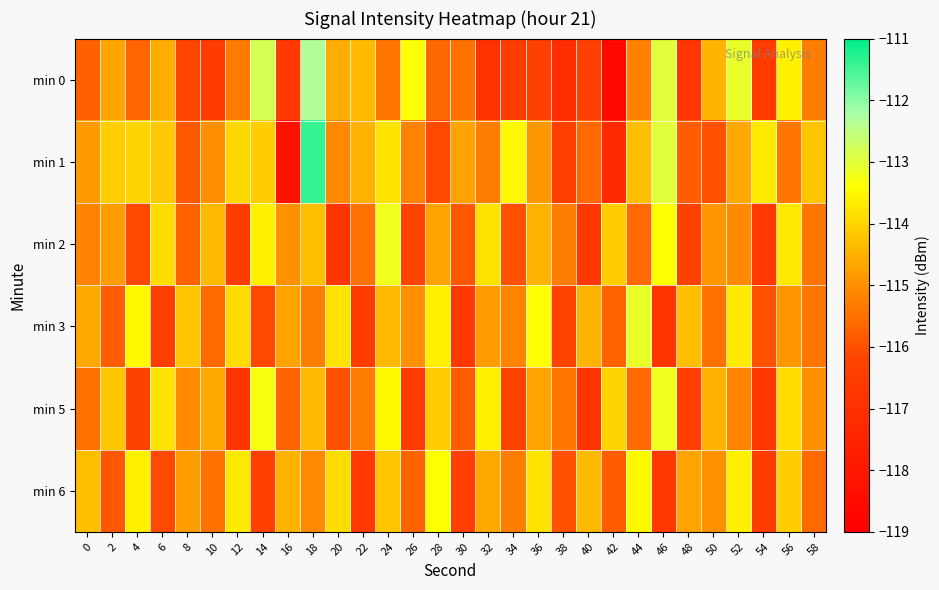

At how many categories does at least one series exceed -112?

1